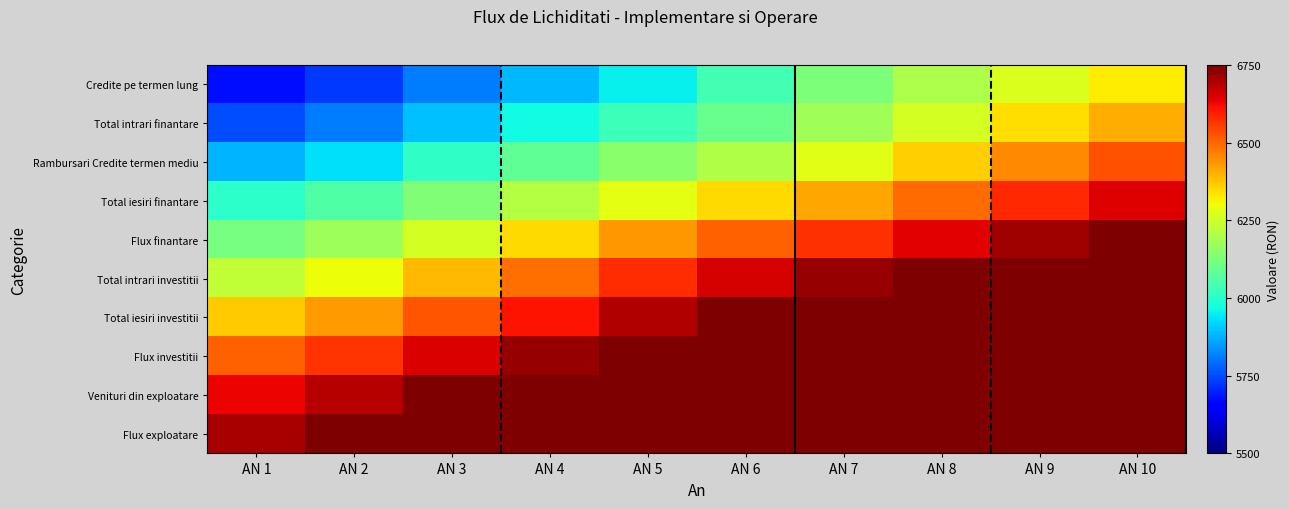

Reading right to left, what are all the values shown in this chart?

Credite pe termen lung: AN 10=6320.4	AN 9=6269.0	AN 8=6201.6	AN 7=6128.7	AN 6=6039.7	AN 5=5951.8	AN 4=5882.9	AN 3=5811.0	AN 2=5729.0	AN 1=5672.0
Total intrari finantare: AN 10=6406.0	AN 9=6342.4	AN 8=6258.7	AN 7=6179.0	AN 6=6099.7	AN 5=6028.3	AN 4=5965.8	AN 3=5892.3	AN 2=5808.8	AN 1=5750.6
Rambursari Credite termen mediu: AN 10=6525.7	AN 9=6454.9	AN 8=6361.0	AN 7=6277.3	AN 6=6206.9	AN 5=6146.7	AN 4=6084.9	AN 3=6010.4	AN 2=5931.3	AN 1=5876.6
Total iesiri finantare: AN 10=6645.1	AN 9=6582.5	AN 8=6495.3	AN 7=6414.8	AN 6=6347.7	AN 5=6283.2	AN 4=6211.0	AN 3=6133.7	AN 2=6059.0	AN 1=6006.7
Flux finantare: AN 10=6760.5	AN 9=6713.1	AN 8=6642.2	AN 7=6571.8	AN 6=6506.8	AN 5=6433.7	AN 4=6348.6	AN 3=6260.9	AN 2=6177.0	AN 1=6118.6
Total intrari investitii: AN 10=6889.5	AN 9=6847.4	AN 8=6786.0	AN 7=6721.7	AN 6=6654.7	AN 5=6577.2	AN 4=6488.7	AN 3=6392.4	AN 2=6296.3	AN 1=6231.9
Total iesiri investitii: AN 10=7046.6	AN 9=6996.5	AN 8=6927.9	AN 7=6854.3	AN 6=6774.4	AN 5=6692.4	AN 4=6611.9	AN 3=6523.9	AN 2=6429.9	AN 1=6365.8
Flux investitii: AN 10=7210.4	AN 9=7148.8	AN 8=7066.7	AN 7=6978.3	AN 6=6881.4	AN 5=6791.5	AN 4=6720.8	AN 3=6650.7	AN 2=6567.8	AN 1=6505.9
Venituri din exploatare: AN 10=7347.4	AN 9=7273.4	AN 8=7182.0	AN 7=7091.5	AN 6=6991.3	AN 5=6896.3	AN 4=6826.6	AN 3=6765.1	AN 2=6689.5	AN 1=6628.2
Flux exploatare: AN 10=7432.0	AN 9=7346.4	AN 8=7248.7	AN 7=7164.9	AN 6=7073.3	AN 5=6978.4	AN 4=6903.5	AN 3=6839.7	AN 2=6764.6	AN 1=6701.5